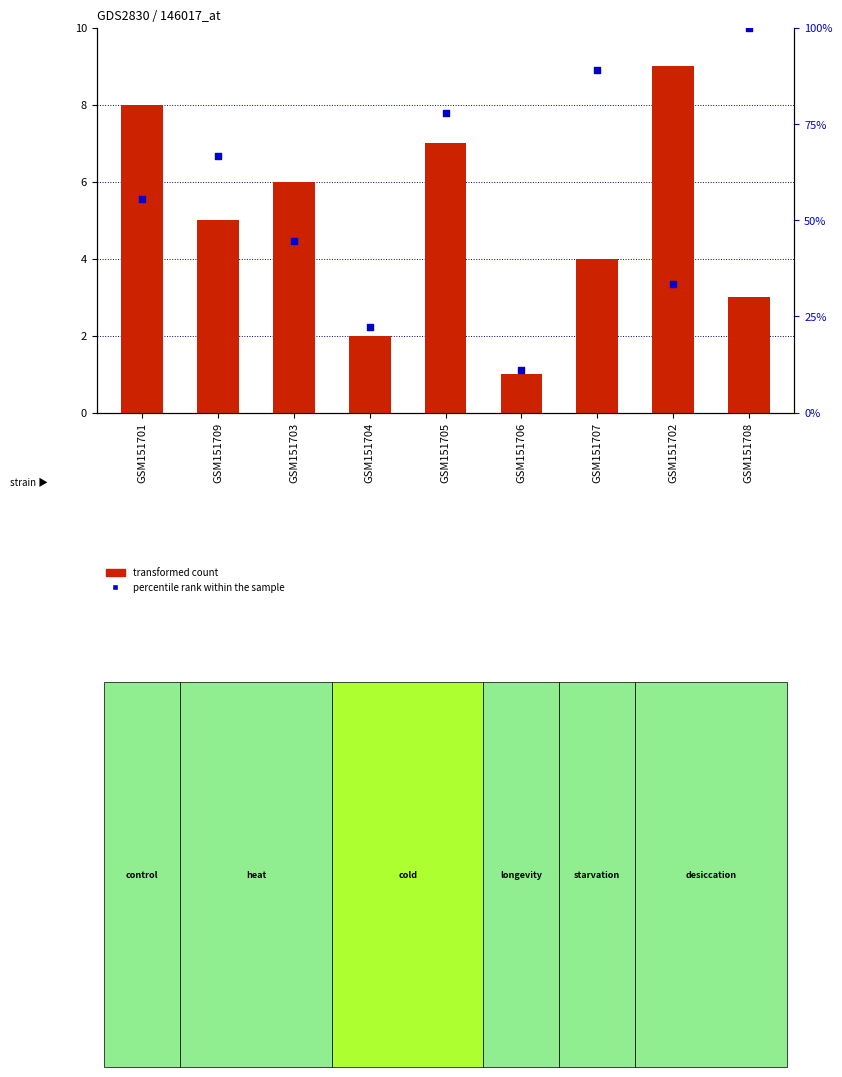

What are all the series names shown in the legend?

transformed count, percentile rank within the sample